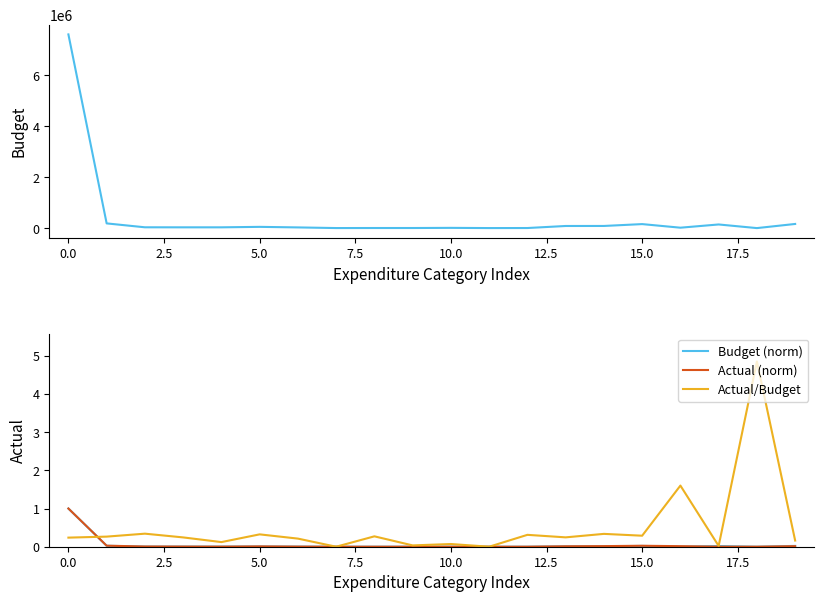

The value of Actual (norm) at 15.0 is 0.0. True or false?

True